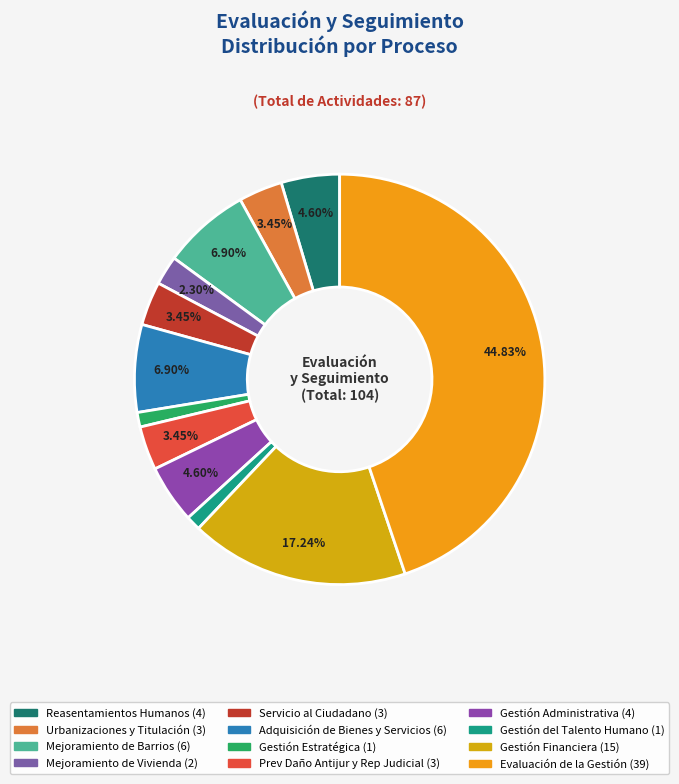

To the nearest percent, what is the difference between the largest and smallest slice percentages?

44%